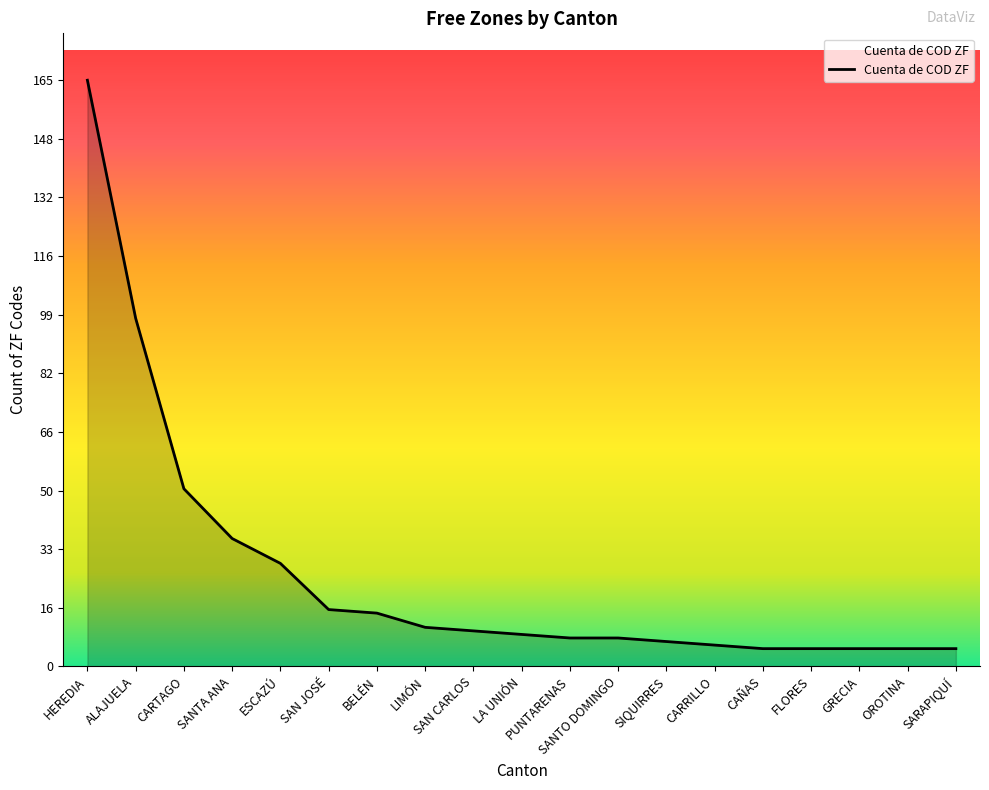

At which label is the value closest to 85?

ALAJUELA